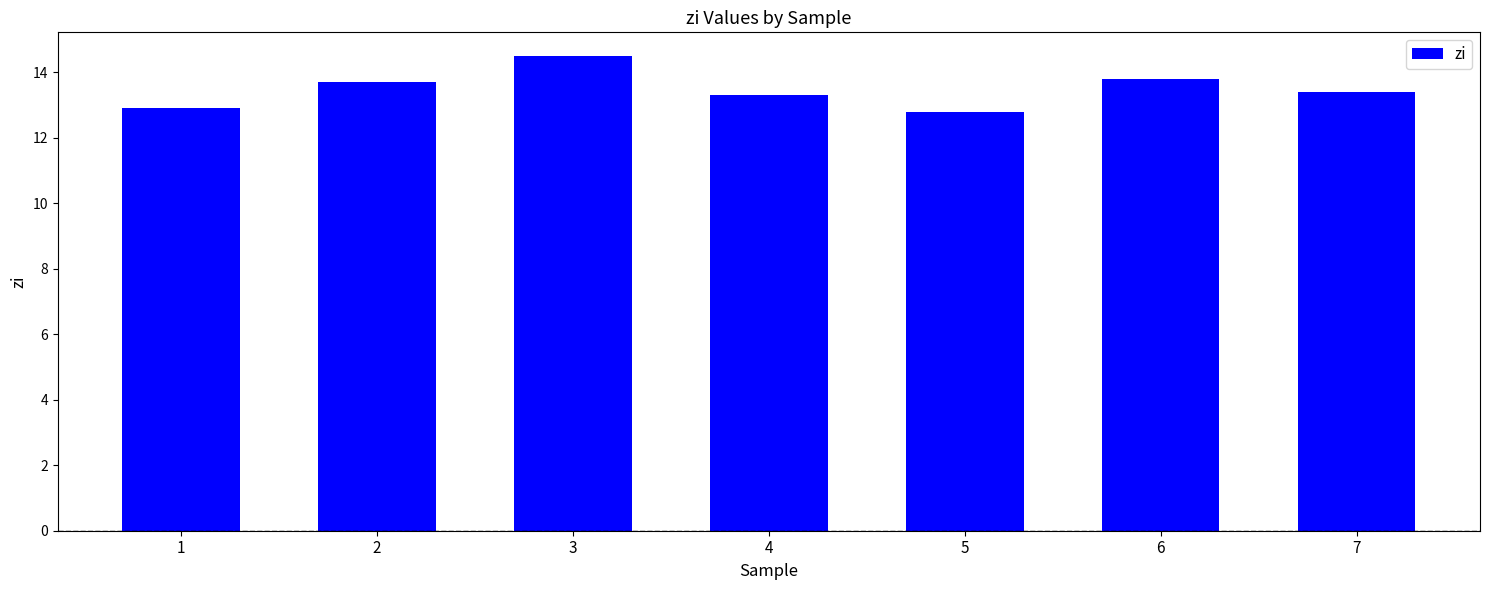

True or false: the data shows 19.6 at 7.

False